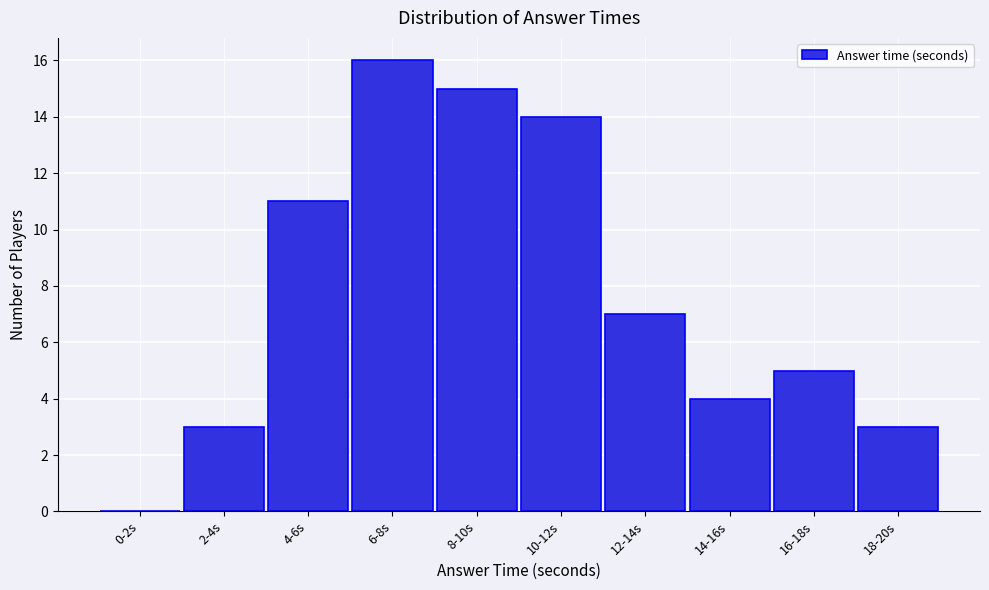

Approximately how many times larger is the value at 8-10s compared to 16-18s?

3.0